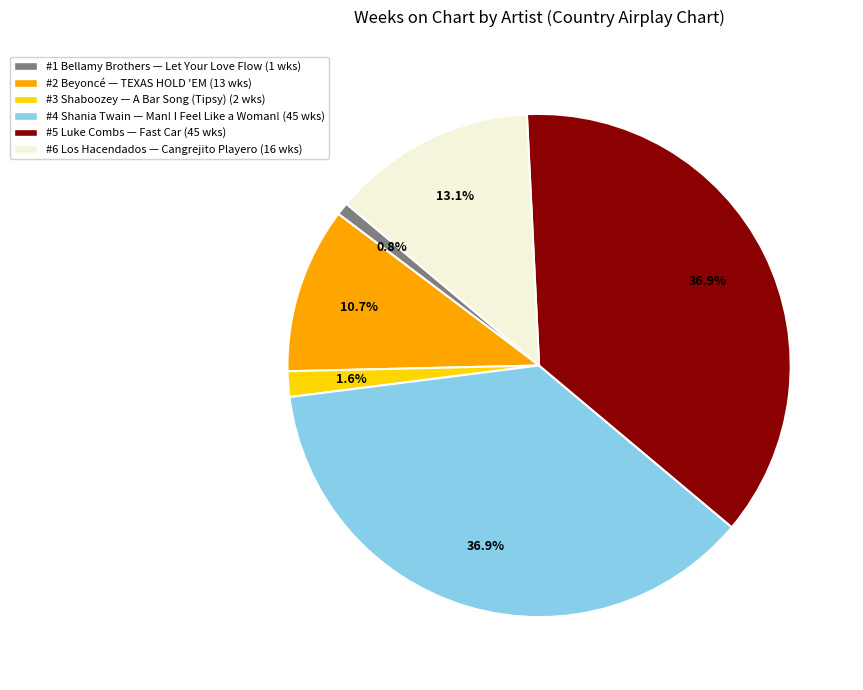

Is there a majority slice in this chart?

No